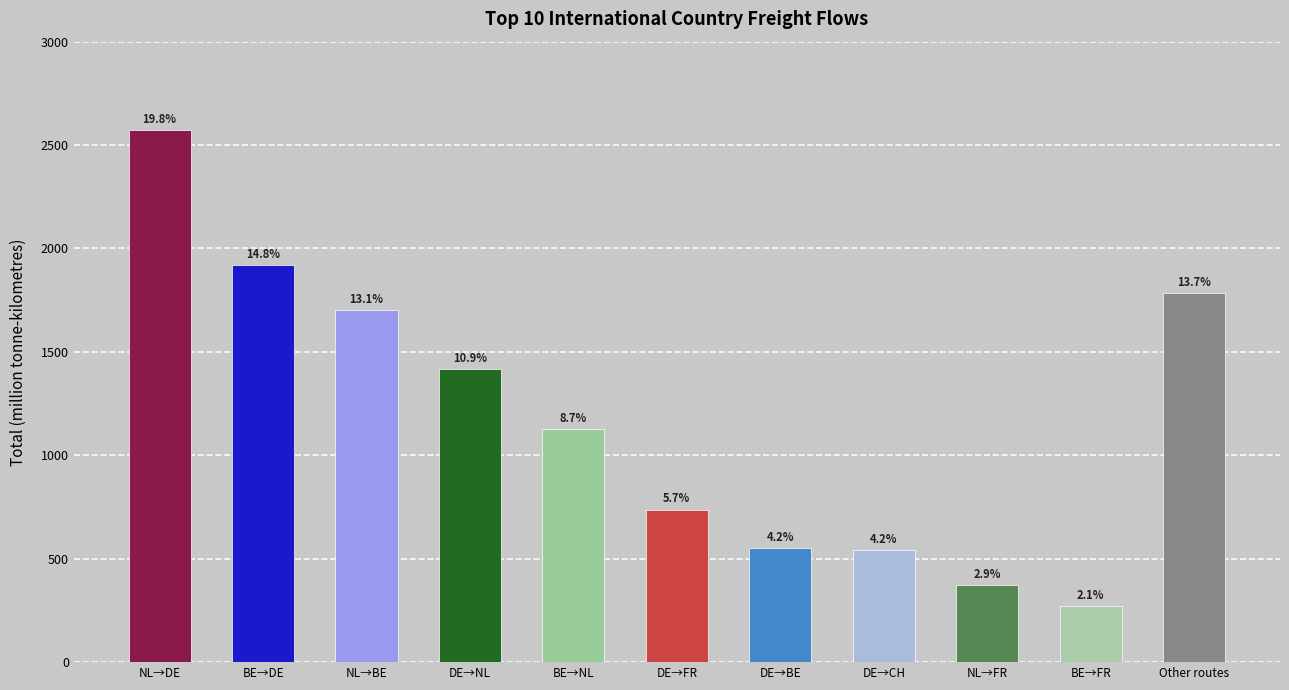

What is the average value of the total series?

1182.1